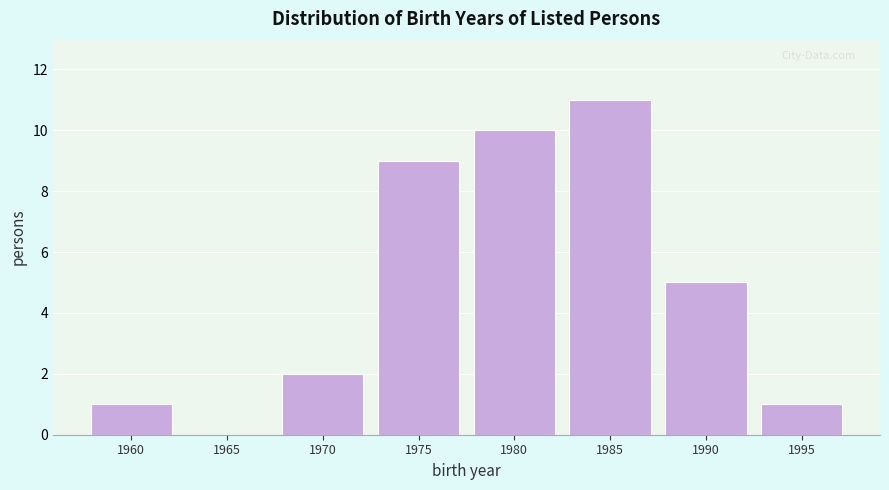

Reading left to right, transcribe all the data shown in this chart.

1960=1	1965=0	1970=2	1975=9	1980=10	1985=11	1990=5	1995=1